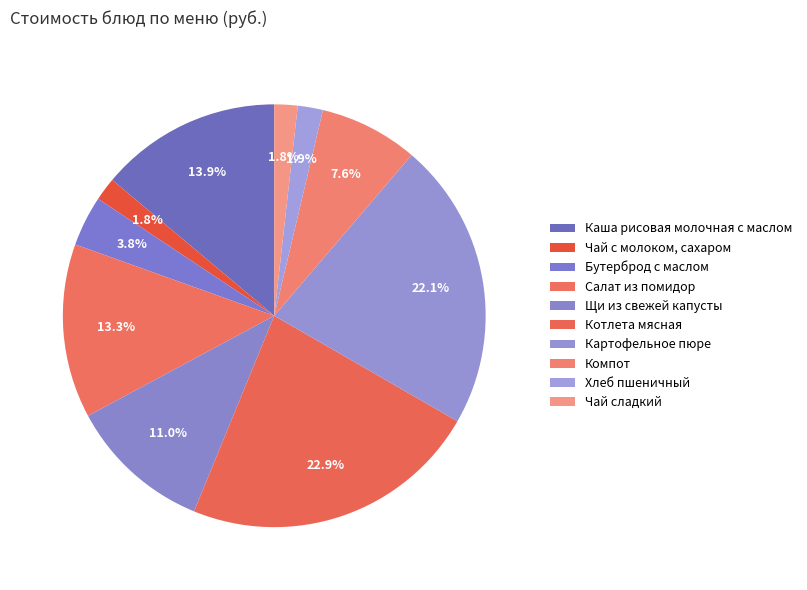

How many segments does this pie chart have?

10